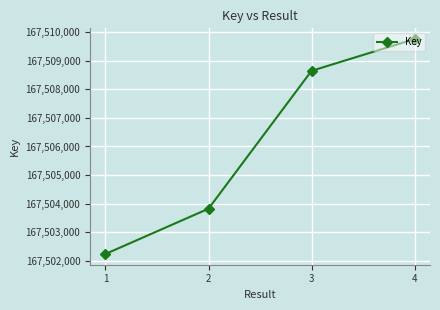

What is the ratio of the value at 1 to the value at 2?

1.0